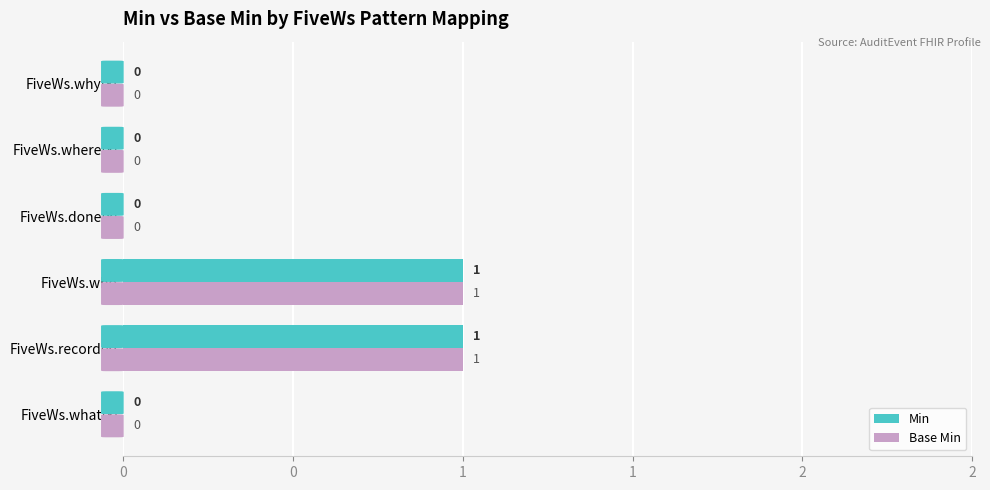

What are all the series names shown in the legend?

Min, Base Min